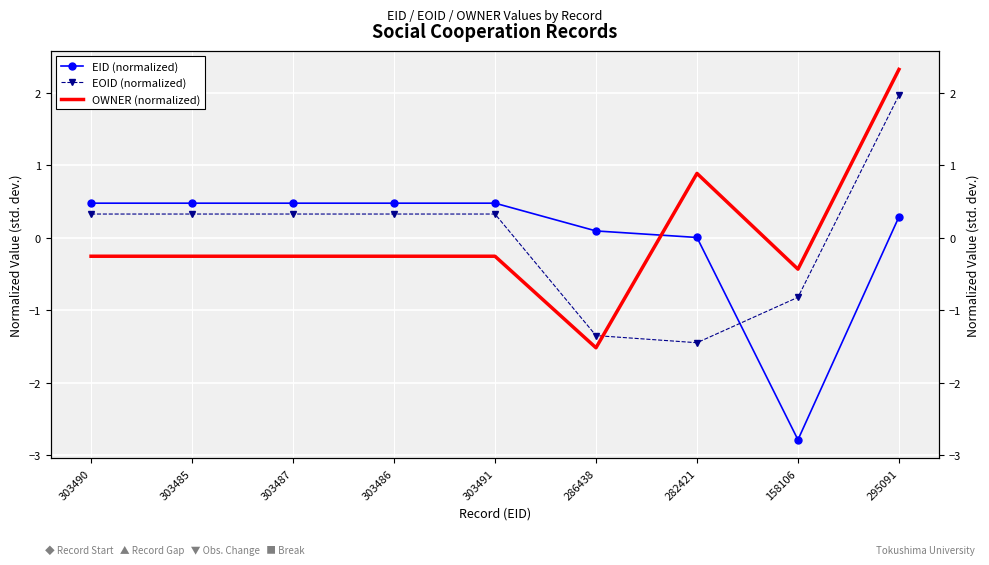

Where is the first local maximum for EID (normalized)?

303487